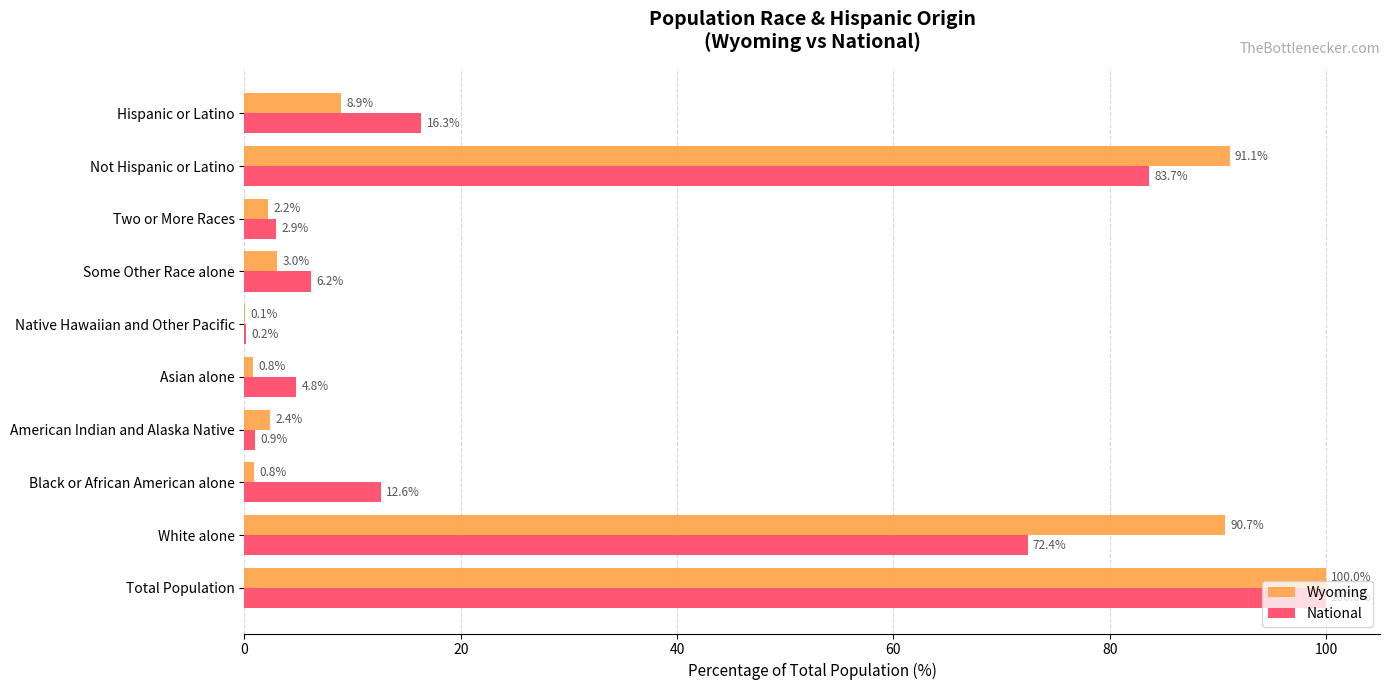

What is the sum of the National values at Total Population and American Indian and Alaska Native?

100.9